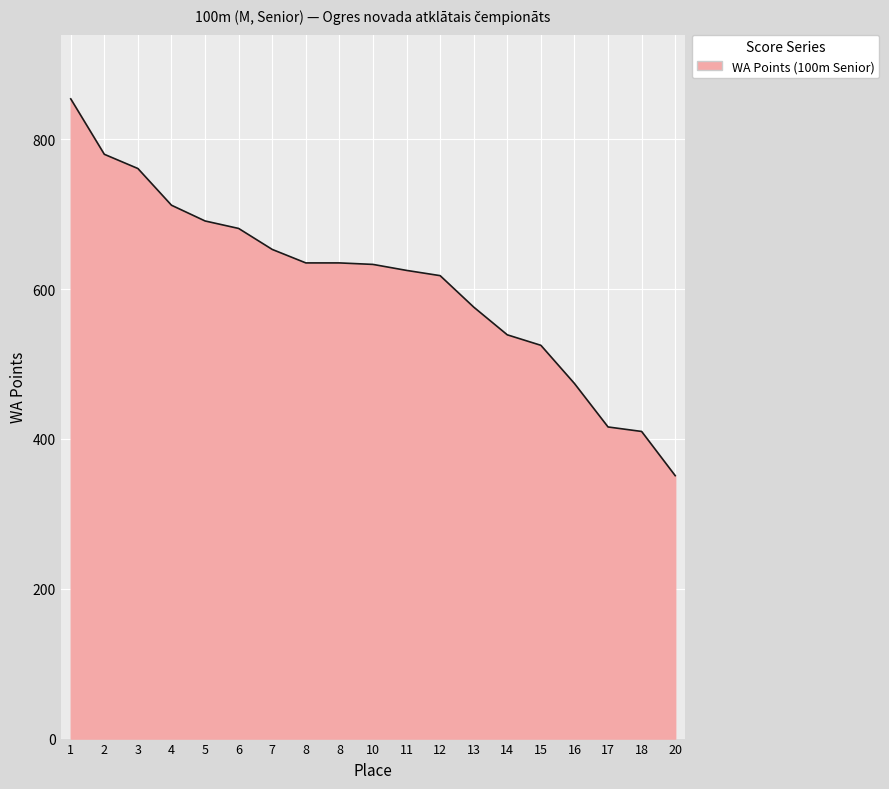

The chart shows a value of 474 at 16. True or false?

True